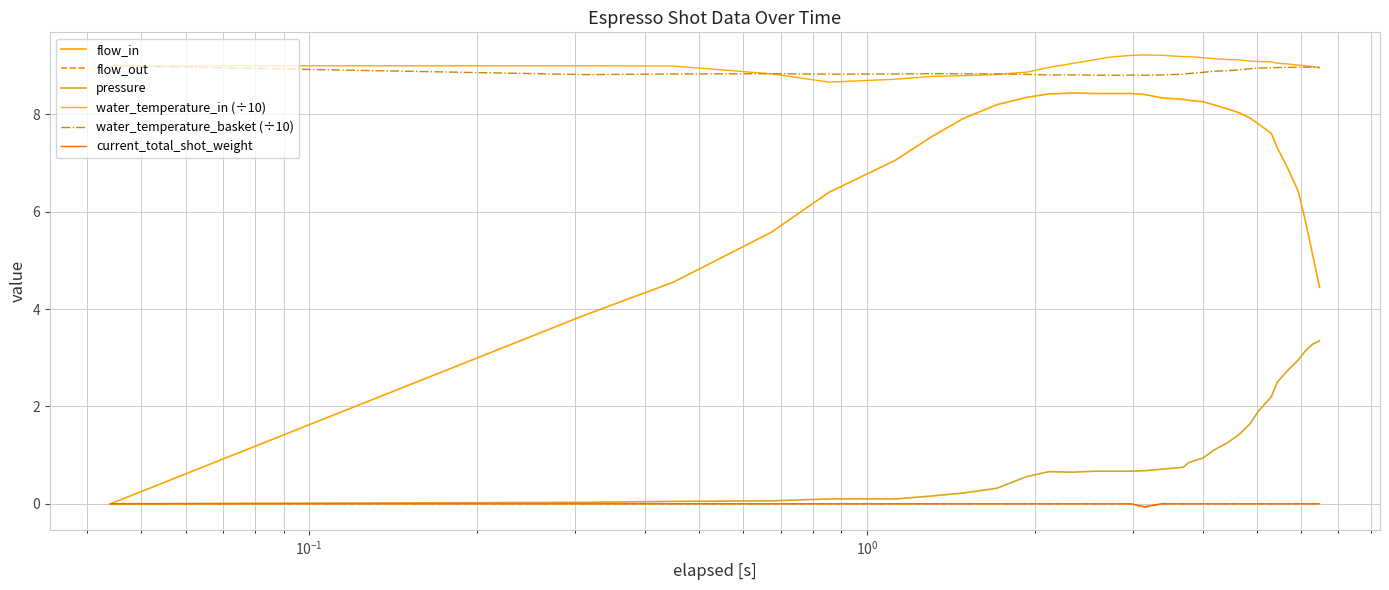

Which series has the largest total across all categories?

water_temperature_in (÷10)